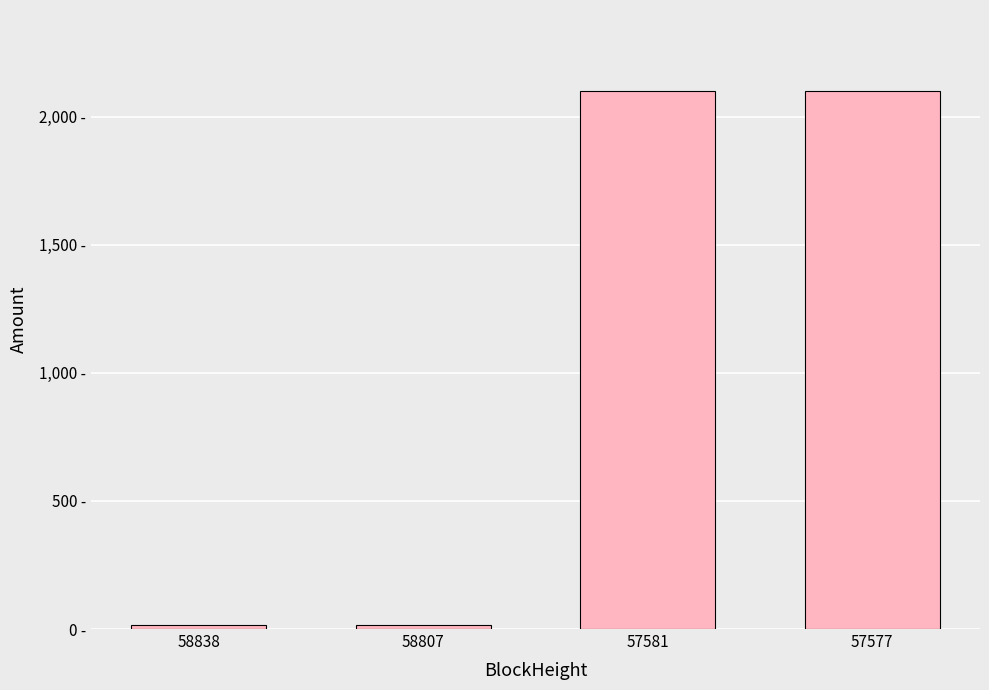

What is the maximum value shown in the chart?

2102.0